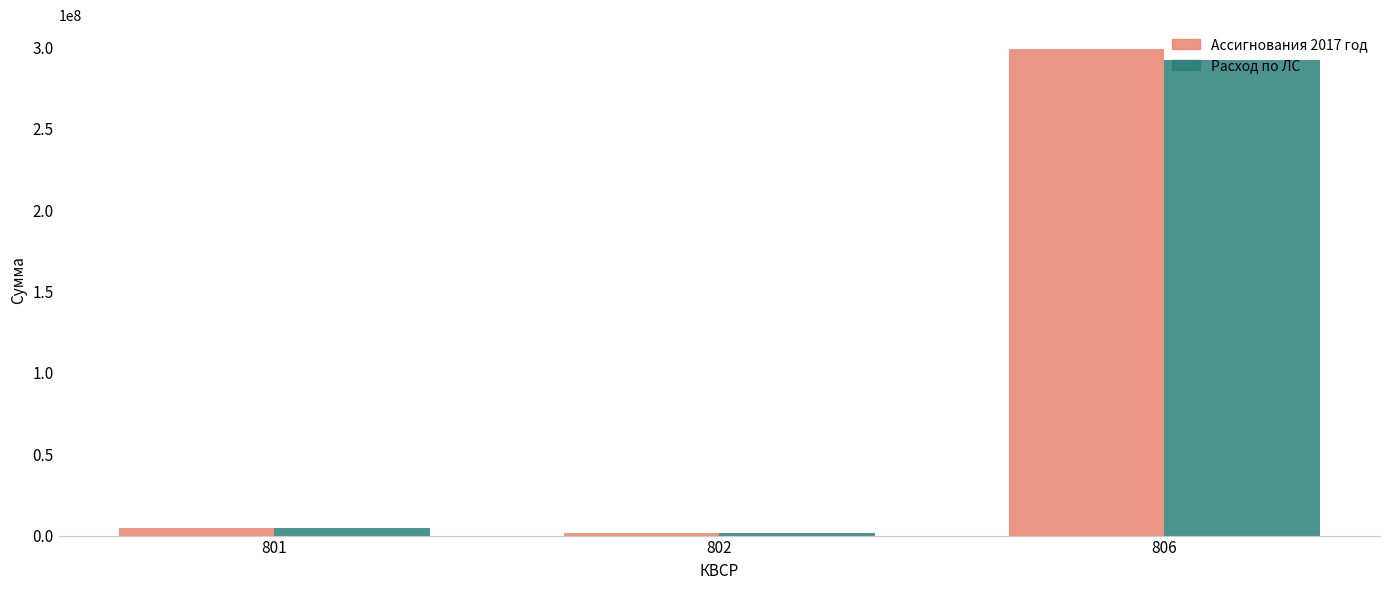

Rank the categories by Расход по ЛС value from highest to lowest.

806, 801, 802